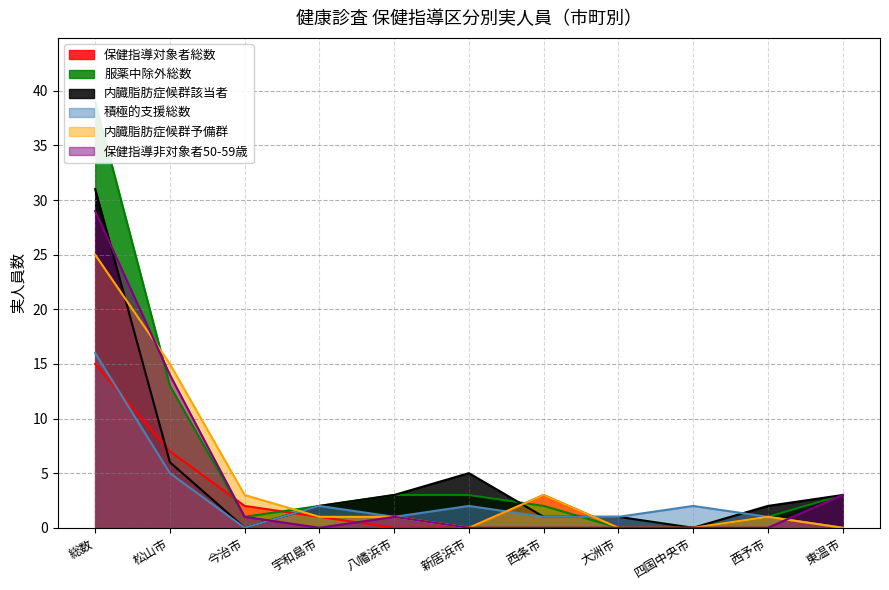

How many positive values does the 服薬中除外総数 series have?

9